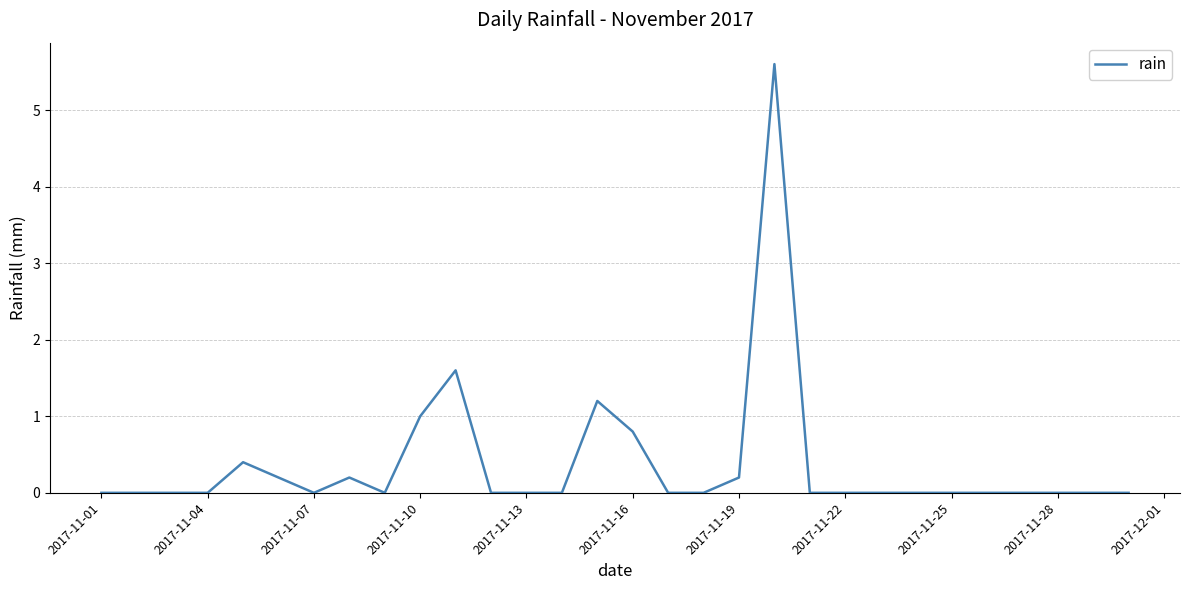

What is the greatest value displayed?

5.6